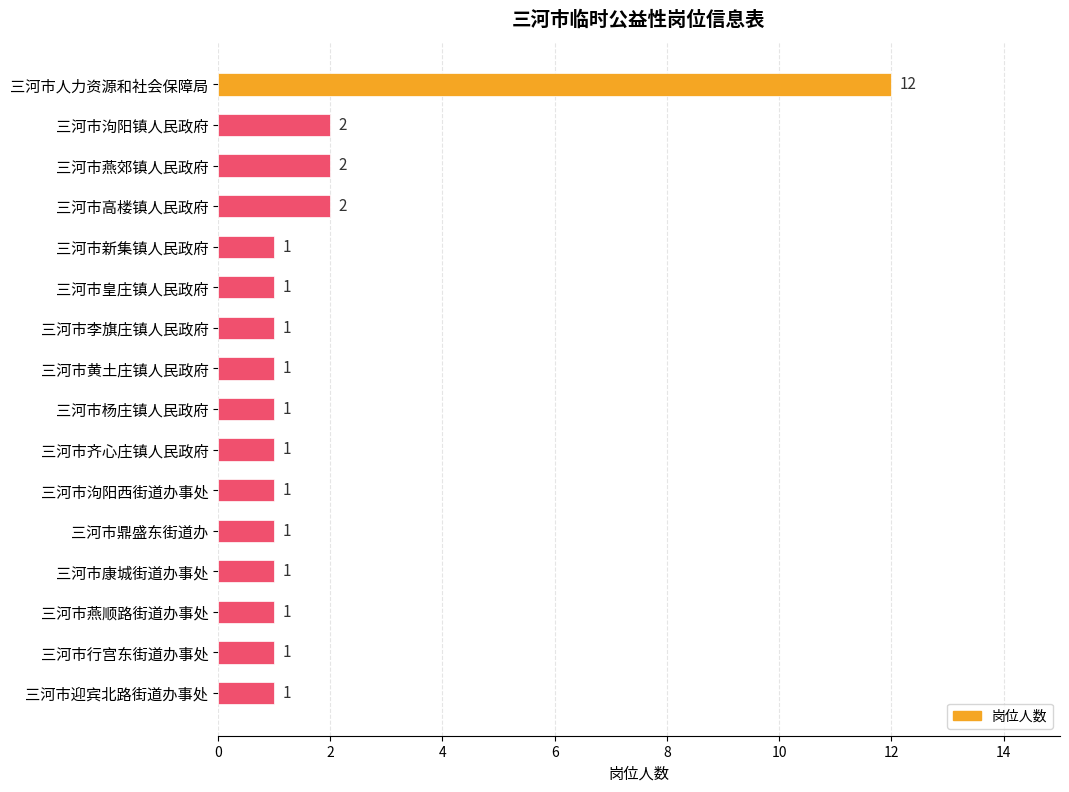

Approximately how many times larger is the value at 三河市皇庄镇人民政府 compared to 三河市燕顺路街道办事处?

1.0